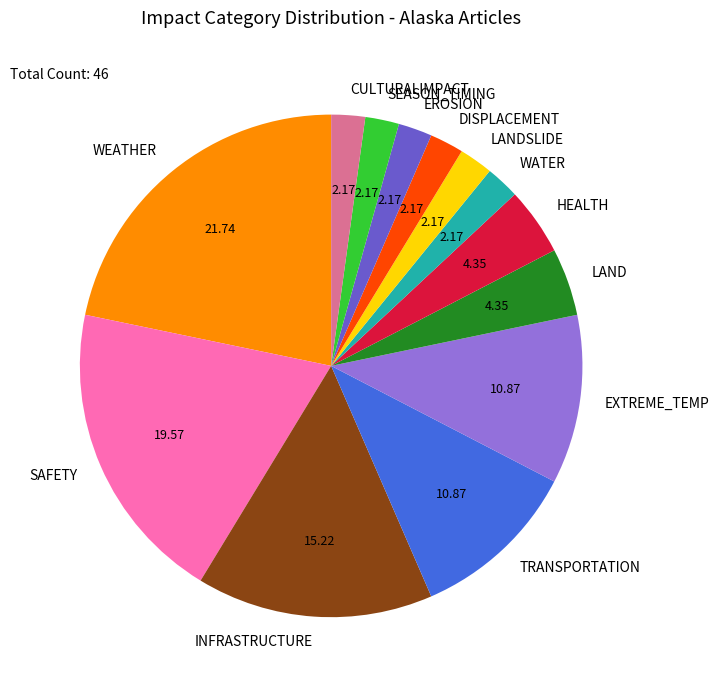

Which category has the biggest portion of the pie?

WEATHER